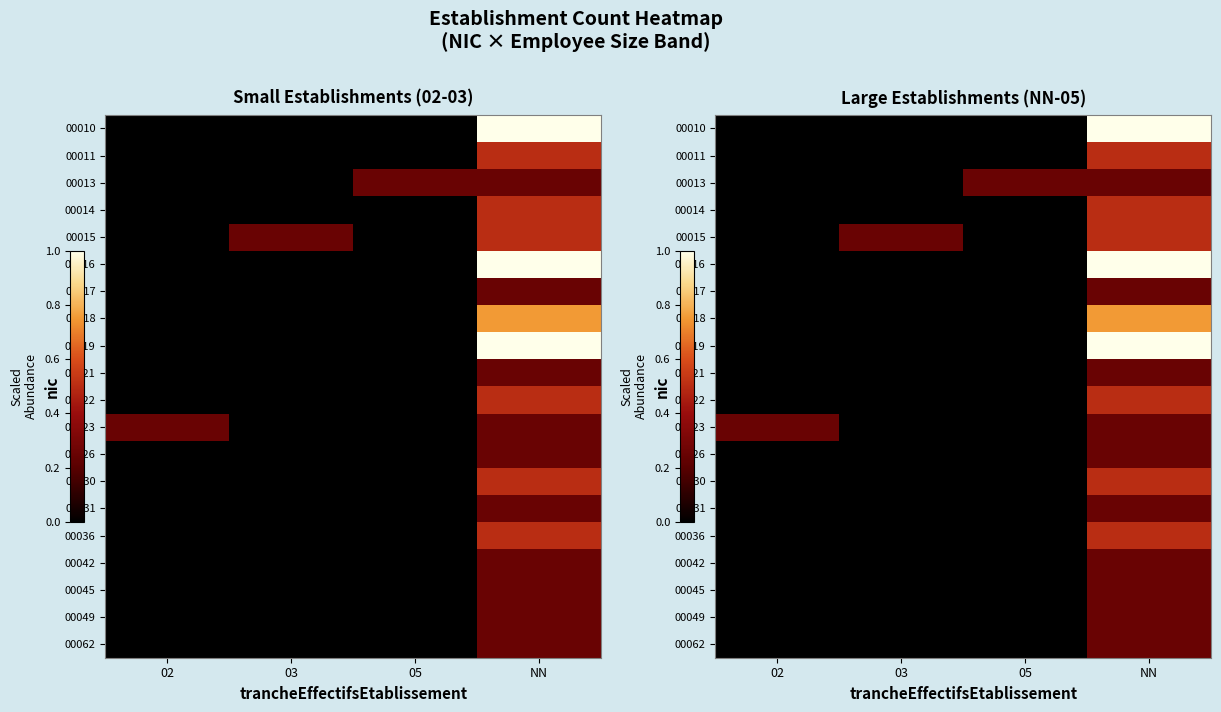

The value of 00016 at NN is 0.3. True or false?

False